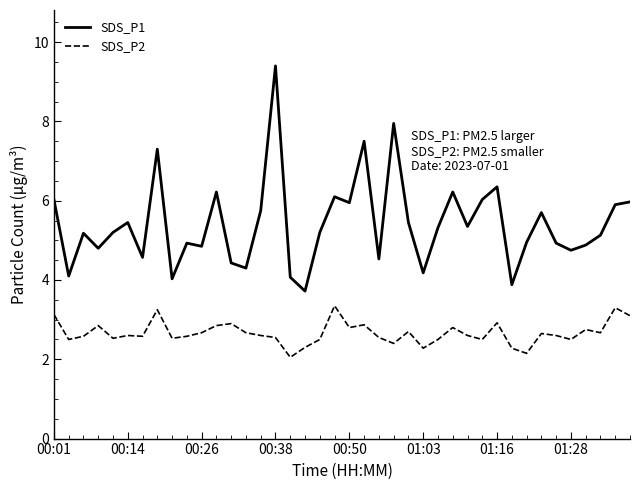

True or false: SDS_P1 and SDS_P2 intersect in this chart.

False